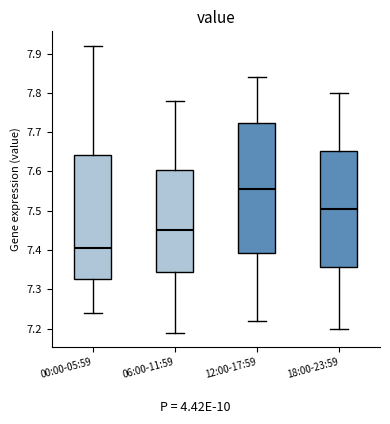

Which box's median line is the highest?

12:00-17:59